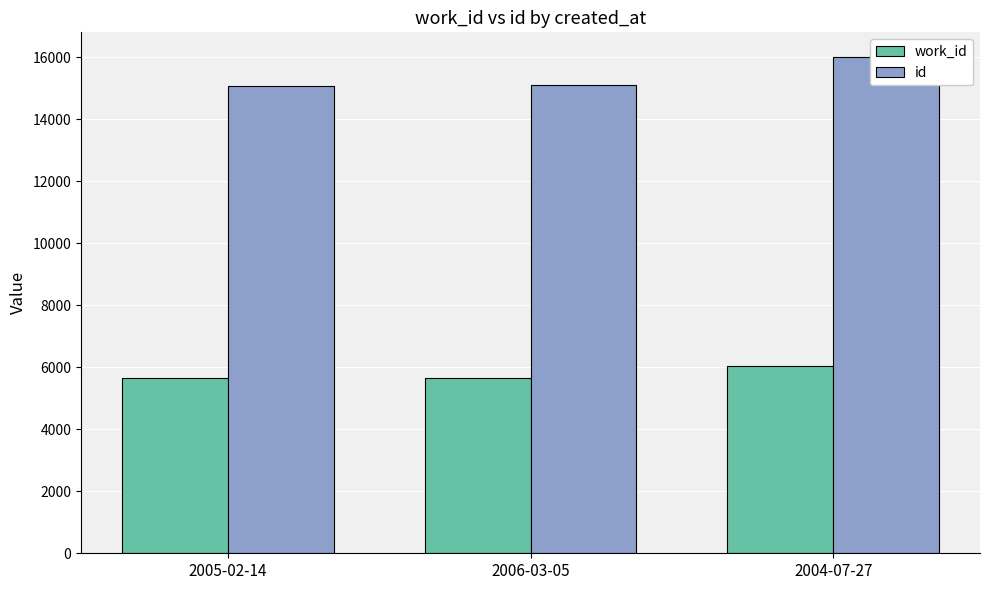

Which has a higher value, 2005-02-14 or 2006-03-05?

2006-03-05